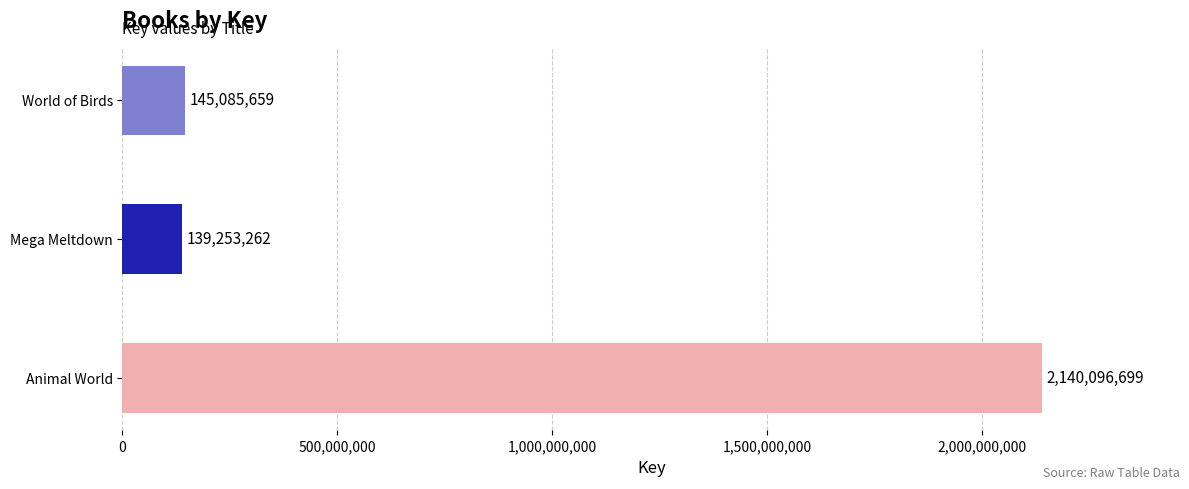

What is the approximate value at Mega Meltdown, to the nearest 10?

139253260